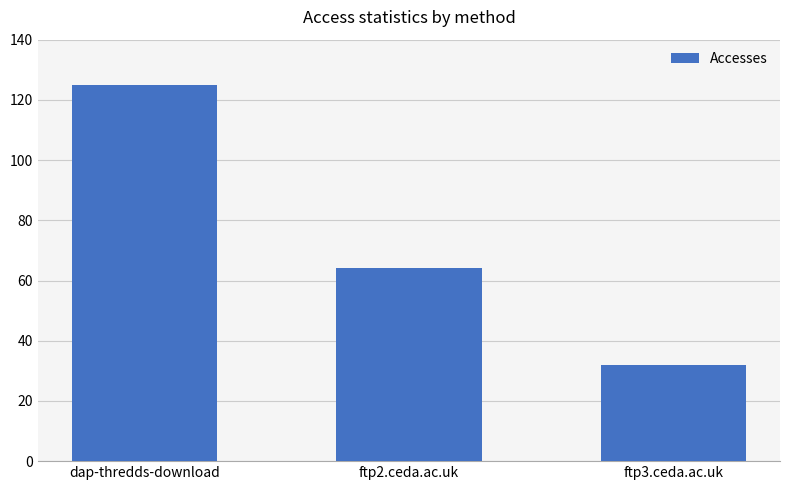

Where does the data first go above 64?

dap-thredds-download